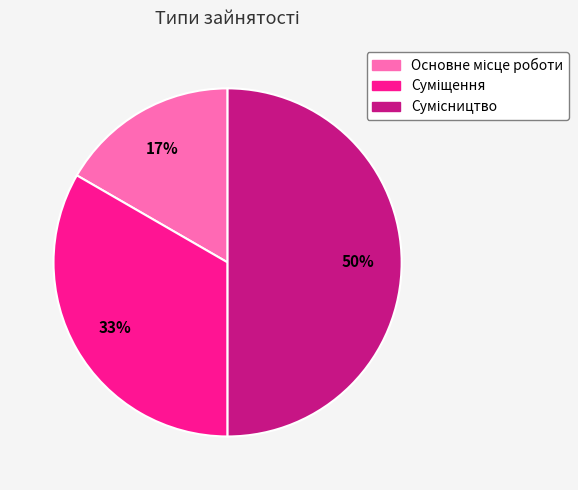

To the nearest percent, what is the difference between the largest and smallest slice percentages?

33%